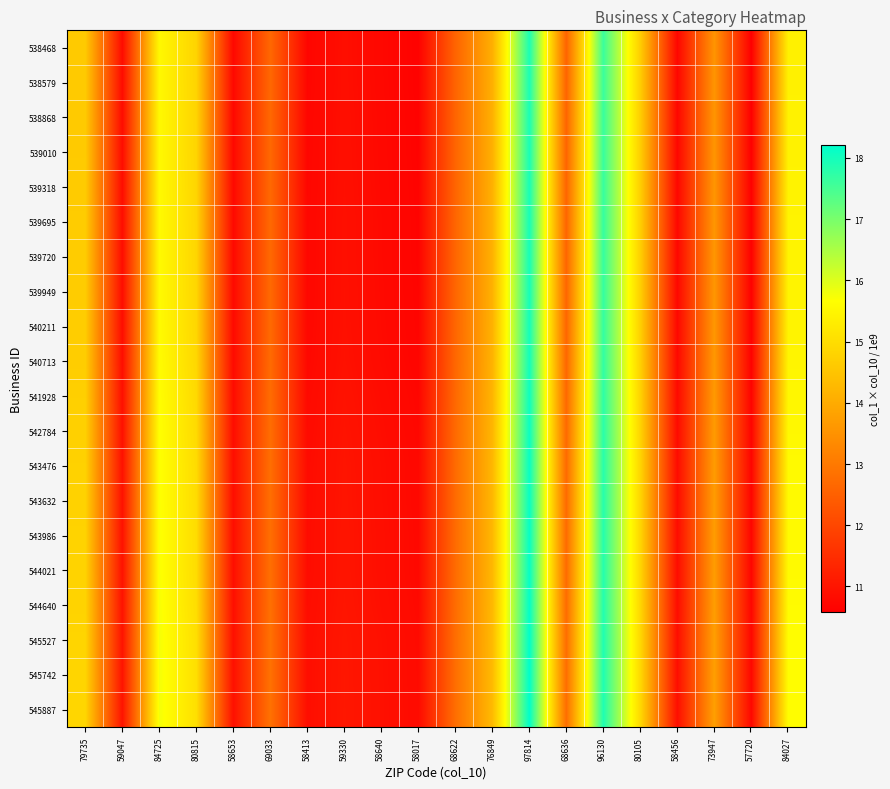

Reading left to right, list all the values displayed in this chart.

538468: 79735=14.6	59047=10.8	84725=15.5	80815=14.8	58653=10.7	69033=12.7	58413=10.7	59330=10.9	58640=10.7	58017=10.6	68622=12.6	76849=14.1	97814=17.9	68636=12.6	96130=17.6	80105=14.7	58456=10.7	73947=13.6	57720=10.6	84027=15.4
538579: 79735=14.6	59047=10.8	84725=15.5	80815=14.8	58653=10.8	69033=12.7	58413=10.7	59330=10.9	58640=10.7	58017=10.6	68622=12.6	76849=14.1	97814=17.9	68636=12.6	96130=17.6	80105=14.7	58456=10.7	73947=13.6	57720=10.6	84027=15.4
538868: 79735=14.6	59047=10.8	84725=15.5	80815=14.8	58653=10.8	69033=12.7	58413=10.7	59330=10.9	58640=10.8	58017=10.6	68622=12.6	76849=14.1	97814=17.9	68636=12.6	96130=17.6	80105=14.7	58456=10.7	73947=13.6	57720=10.6	84027=15.4
539010: 79735=14.6	59047=10.8	84725=15.5	80815=14.8	58653=10.8	69033=12.7	58413=10.7	59330=10.9	58640=10.8	58017=10.6	68622=12.6	76849=14.1	97814=17.9	68636=12.6	96130=17.6	80105=14.7	58456=10.7	73947=13.6	57720=10.6	84027=15.4
539318: 79735=14.6	59047=10.8	84725=15.6	80815=14.8	58653=10.8	69033=12.7	58413=10.7	59330=10.9	58640=10.8	58017=10.7	68622=12.6	76849=14.1	97814=18.0	68636=12.6	96130=17.6	80105=14.7	58456=10.7	73947=13.6	57720=10.6	84027=15.4
539695: 79735=14.6	59047=10.8	84725=15.6	80815=14.8	58653=10.8	69033=12.7	58413=10.7	59330=10.9	58640=10.8	58017=10.7	68622=12.6	76849=14.1	97814=18.0	68636=12.6	96130=17.7	80105=14.7	58456=10.7	73947=13.6	57720=10.6	84027=15.4
539720: 79735=14.6	59047=10.8	84725=15.6	80815=14.8	58653=10.8	69033=12.7	58413=10.7	59330=10.9	58640=10.8	58017=10.7	68622=12.6	76849=14.1	97814=18.0	68636=12.6	96130=17.7	80105=14.7	58456=10.7	73947=13.6	57720=10.6	84027=15.4
539949: 79735=14.7	59047=10.9	84725=15.6	80815=14.9	58653=10.8	69033=12.7	58413=10.7	59330=10.9	58640=10.8	58017=10.7	68622=12.6	76849=14.1	97814=18.0	68636=12.6	96130=17.7	80105=14.7	58456=10.7	73947=13.6	57720=10.6	84027=15.4
540211: 79735=14.7	59047=10.9	84725=15.6	80815=14.9	58653=10.8	69033=12.7	58413=10.7	59330=10.9	58640=10.8	58017=10.7	68622=12.6	76849=14.1	97814=18.0	68636=12.6	96130=17.7	80105=14.7	58456=10.8	73947=13.6	57720=10.6	84027=15.5
540713: 79735=14.7	59047=10.9	84725=15.6	80815=14.9	58653=10.8	69033=12.7	58413=10.8	59330=10.9	58640=10.8	58017=10.7	68622=12.6	76849=14.1	97814=18.0	68636=12.6	96130=17.7	80105=14.7	58456=10.8	73947=13.6	57720=10.6	84027=15.5
541928: 79735=14.7	59047=10.9	84725=15.6	80815=14.9	58653=10.8	69033=12.7	58413=10.8	59330=11.0	58640=10.8	58017=10.7	68622=12.7	76849=14.2	97814=18.1	68636=12.7	96130=17.7	80105=14.8	58456=10.8	73947=13.7	57720=10.7	84027=15.5
542784: 79735=14.7	59047=10.9	84725=15.7	80815=14.9	58653=10.8	69033=12.8	58413=10.8	59330=11.0	58640=10.8	58017=10.7	68622=12.7	76849=14.2	97814=18.1	68636=12.7	96130=17.8	80105=14.8	58456=10.8	73947=13.7	57720=10.7	84027=15.5
543476: 79735=14.8	59047=10.9	84725=15.7	80815=15.0	58653=10.9	69033=12.8	58413=10.8	59330=11.0	58640=10.9	58017=10.7	68622=12.7	76849=14.2	97814=18.1	68636=12.7	96130=17.8	80105=14.8	58456=10.8	73947=13.7	57720=10.7	84027=15.6
543632: 79735=14.8	59047=10.9	84725=15.7	80815=15.0	58653=10.9	69033=12.8	58413=10.8	59330=11.0	58640=10.9	58017=10.7	68622=12.7	76849=14.2	97814=18.1	68636=12.7	96130=17.8	80105=14.8	58456=10.8	73947=13.7	57720=10.7	84027=15.6
543986: 79735=14.8	59047=10.9	84725=15.7	80815=15.0	58653=10.9	69033=12.8	58413=10.8	59330=11.0	58640=10.9	58017=10.8	68622=12.7	76849=14.2	97814=18.1	68636=12.7	96130=17.8	80105=14.9	58456=10.8	73947=13.7	57720=10.7	84027=15.6
544021: 79735=14.8	59047=10.9	84725=15.7	80815=15.0	58653=10.9	69033=12.8	58413=10.8	59330=11.0	58640=10.9	58017=10.8	68622=12.7	76849=14.2	97814=18.1	68636=12.7	96130=17.8	80105=14.9	58456=10.8	73947=13.7	57720=10.7	84027=15.6
544640: 79735=14.8	59047=11.0	84725=15.7	80815=15.0	58653=10.9	69033=12.8	58413=10.8	59330=11.0	58640=10.9	58017=10.8	68622=12.7	76849=14.3	97814=18.2	68636=12.7	96130=17.8	80105=14.9	58456=10.9	73947=13.7	57720=10.7	84027=15.6
545527: 79735=14.8	59047=11.0	84725=15.8	80815=15.0	58653=10.9	69033=12.8	58413=10.9	59330=11.0	58640=10.9	58017=10.8	68622=12.8	76849=14.3	97814=18.2	68636=12.8	96130=17.9	80105=14.9	58456=10.9	73947=13.8	57720=10.7	84027=15.6
545742: 79735=14.8	59047=11.0	84725=15.8	80815=15.0	58653=10.9	69033=12.8	58413=10.9	59330=11.0	58640=10.9	58017=10.8	68622=12.8	76849=14.3	97814=18.2	68636=12.8	96130=17.9	80105=14.9	58456=10.9	73947=13.8	57720=10.7	84027=15.6
545887: 79735=14.8	59047=11.0	84725=15.8	80815=15.0	58653=10.9	69033=12.8	58413=10.9	59330=11.0	58640=10.9	58017=10.8	68622=12.8	76849=14.3	97814=18.2	68636=12.8	96130=17.9	80105=14.9	58456=10.9	73947=13.8	57720=10.7	84027=15.6